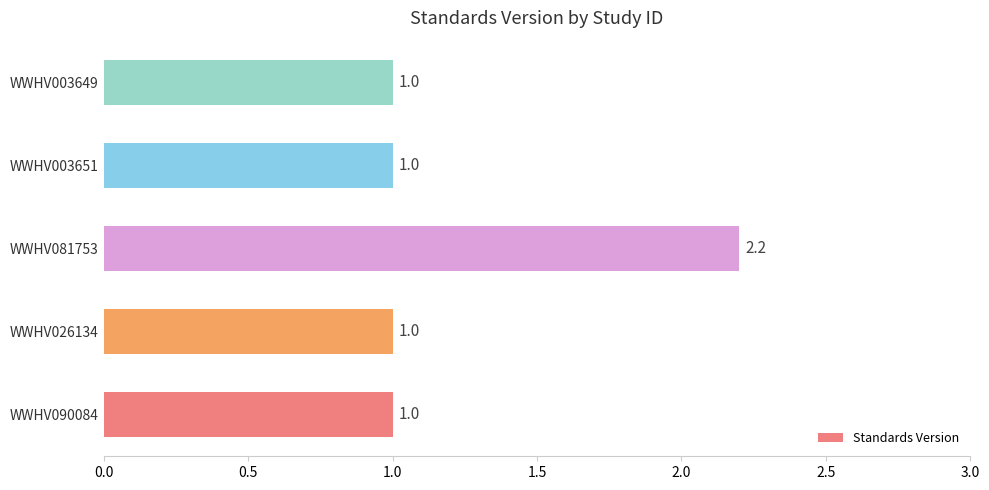

What value does the data have at WWHV081753?

2.2